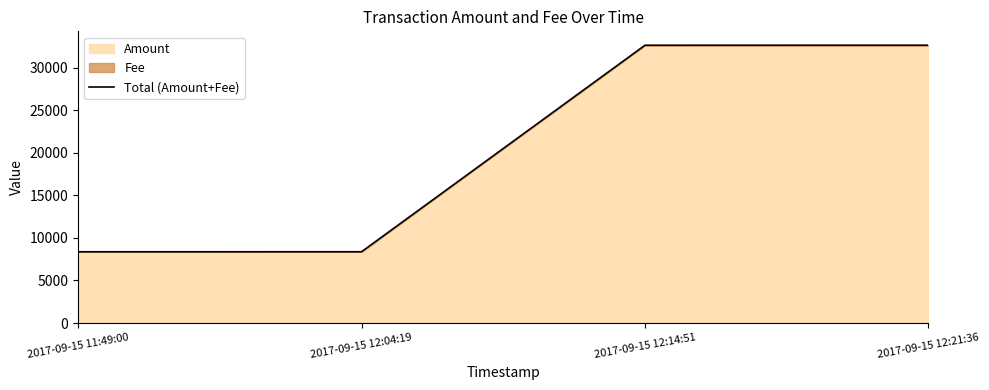

True or false: the data shows 42811.7 at 2017-09-15 12:21:36.

False